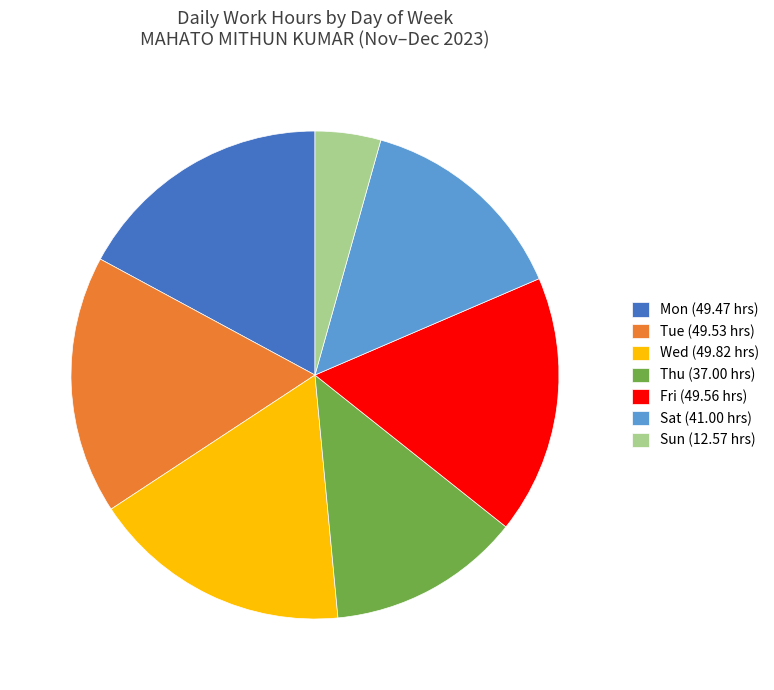

Approximately how many times larger is the value at Tue (49.53 hrs) compared to Sun (12.57 hrs)?

3.9